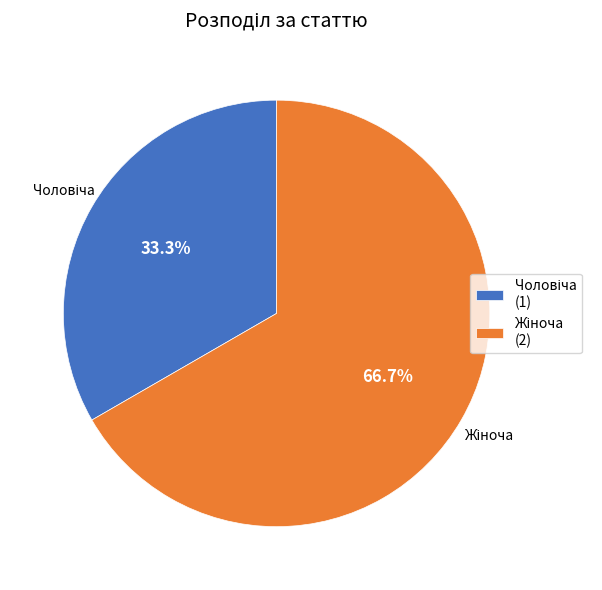

Does any single category account for the majority?

Yes